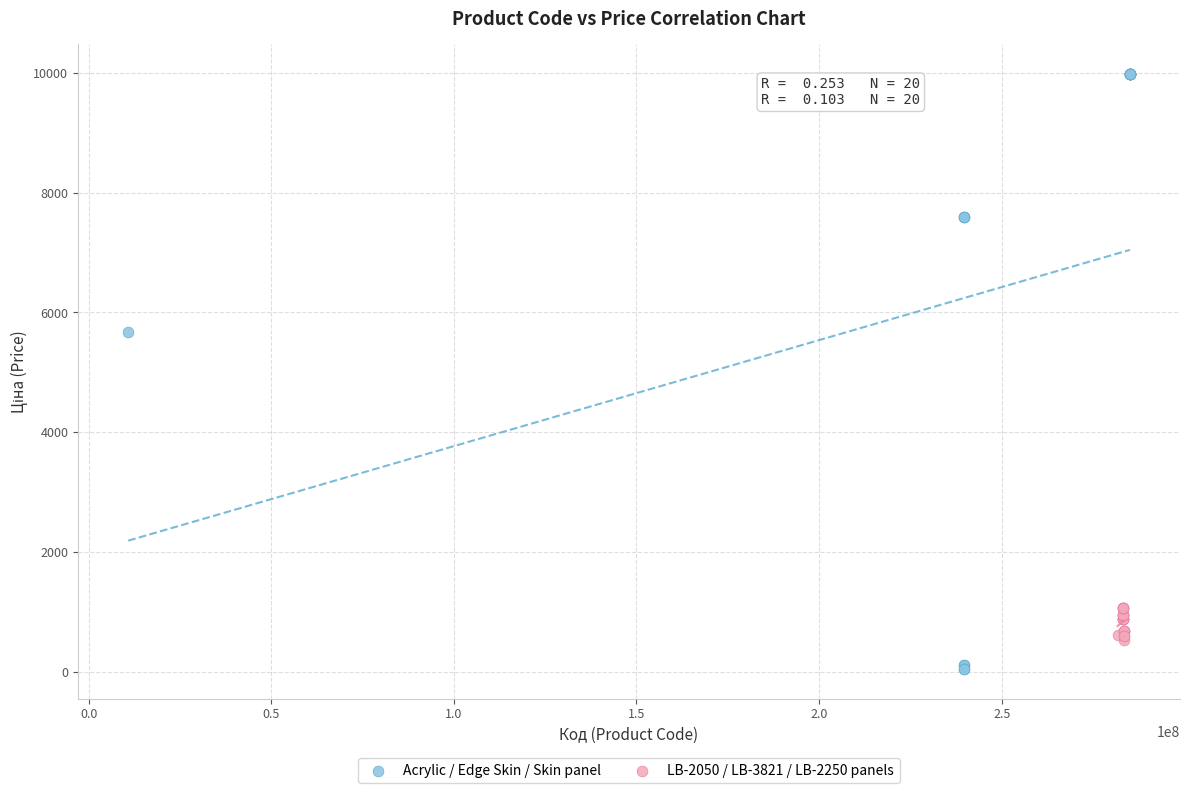

Which series has the widest spread of Y values?

Acrylic / Edge Skin / Skin panel